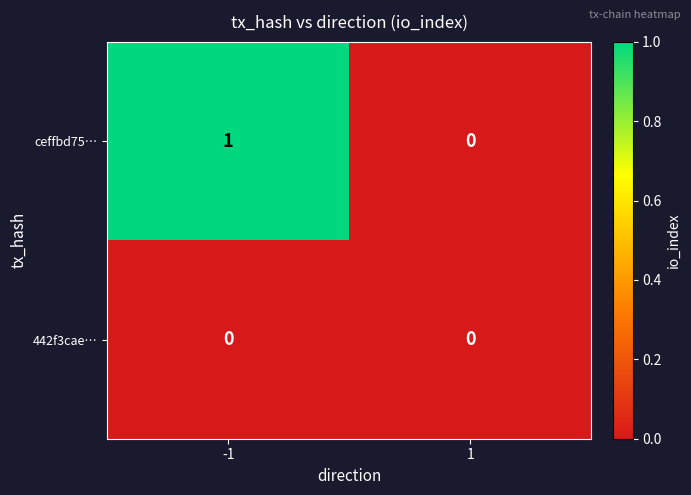

The value of ceffbd75… at 1 is 1. True or false?

False